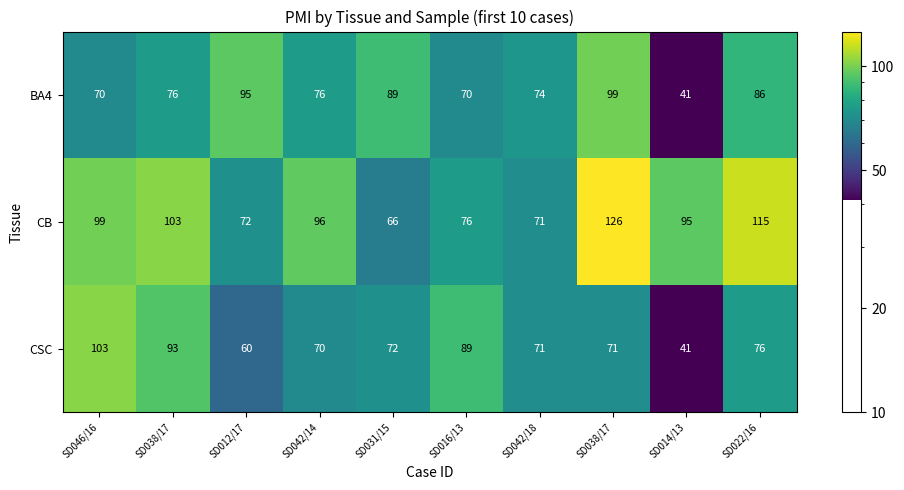

Between SD038/17 and SD014/13, which is larger?

SD038/17